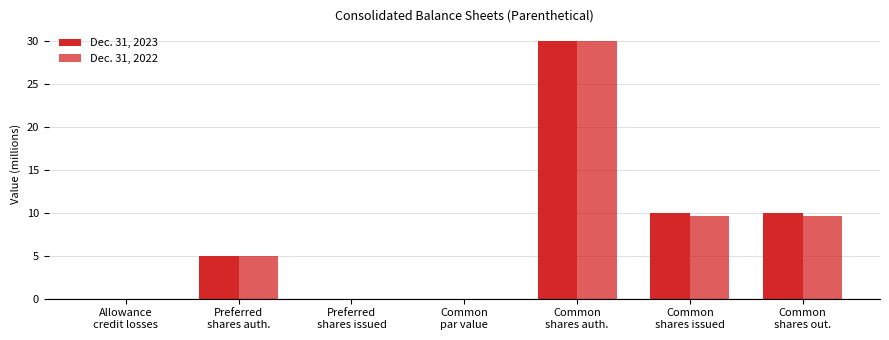

Between Preferred
shares issued and Common
shares auth., which series saw the biggest shift?

Dec. 31, 2023